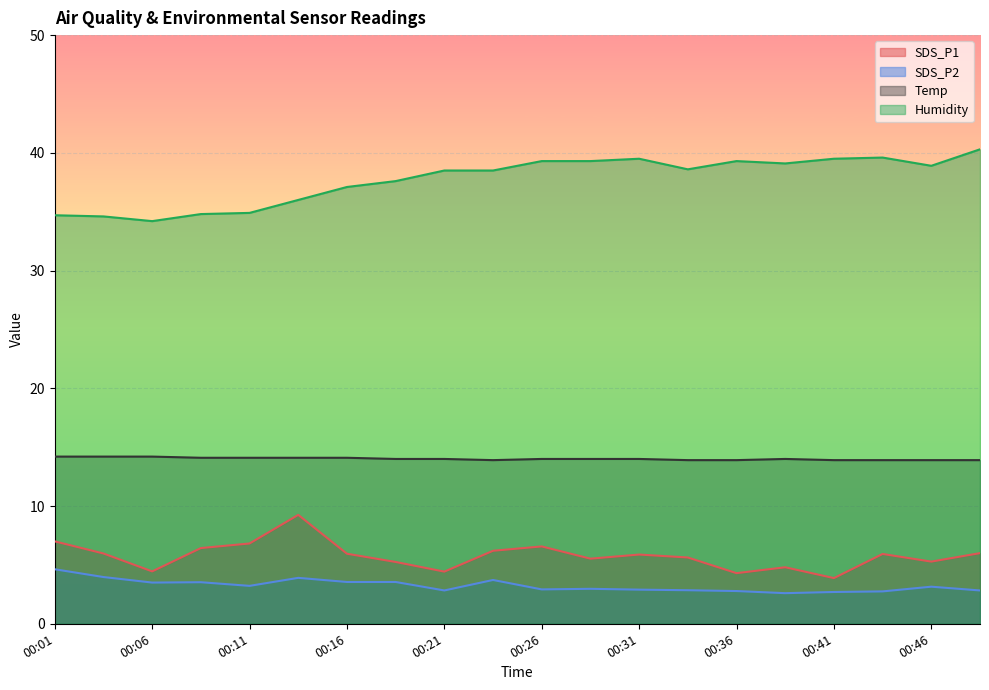

True or false: Temp and SDS_P2 intersect in this chart.

False